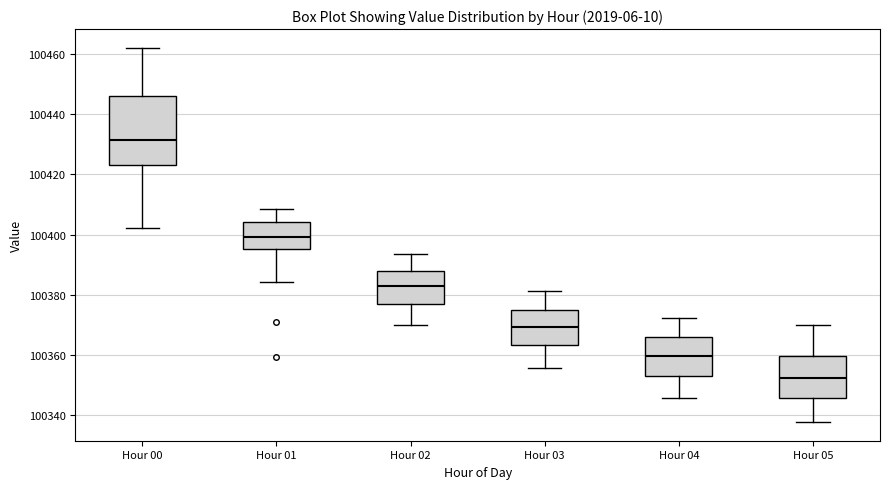

Comparing the boxes themselves (not the whiskers), which one is the tallest?

Hour 00